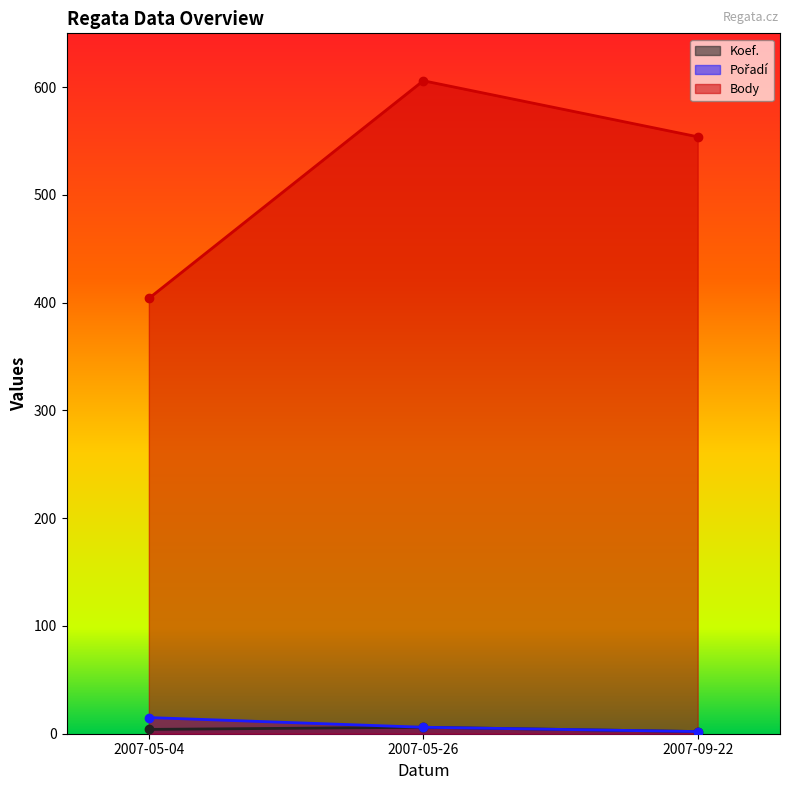

At how many categories does at least one series exceed 266?

3